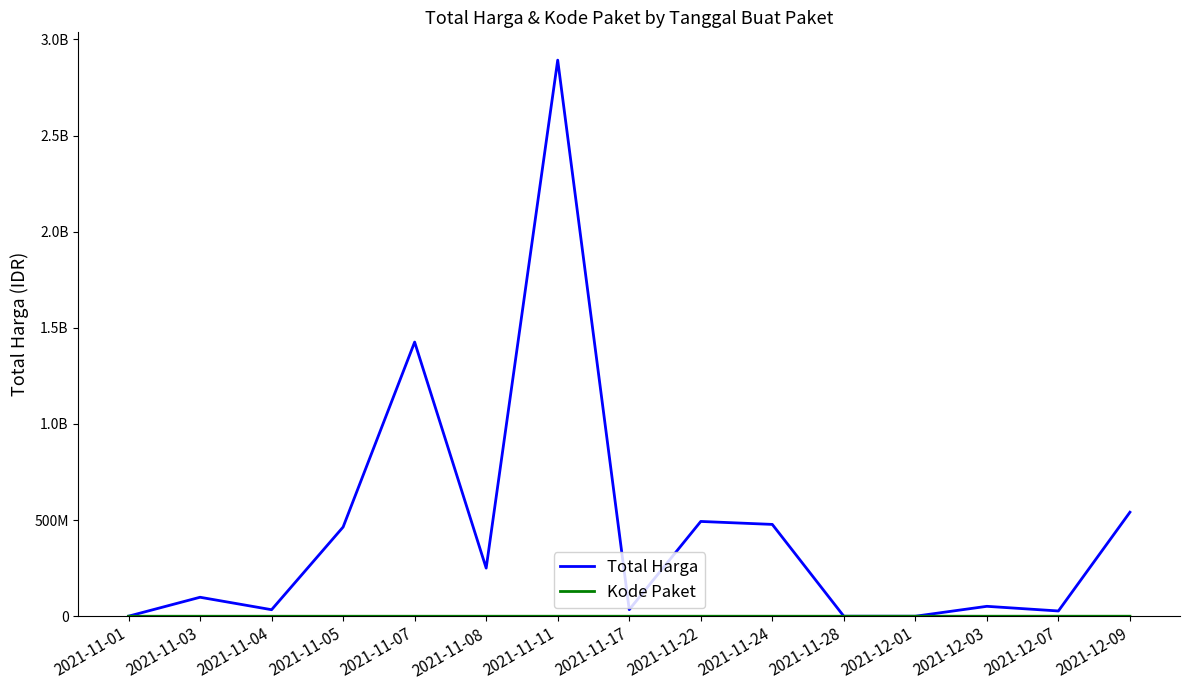

Which series changed the most between 2021-11-04 and 2021-11-28?

Total Harga